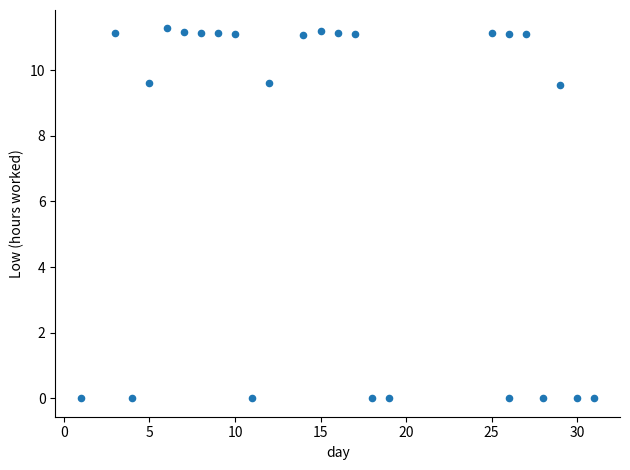

What is the range of X values (max minus min)?

30.0